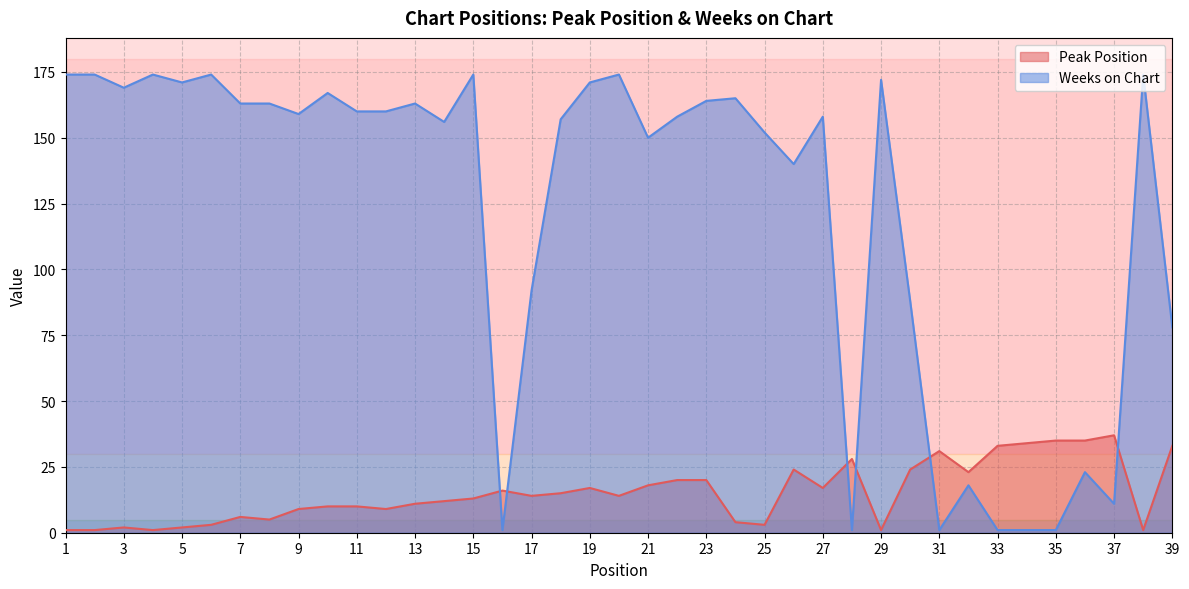

Which series changed the most between 23 and 39?

Weeks on Chart